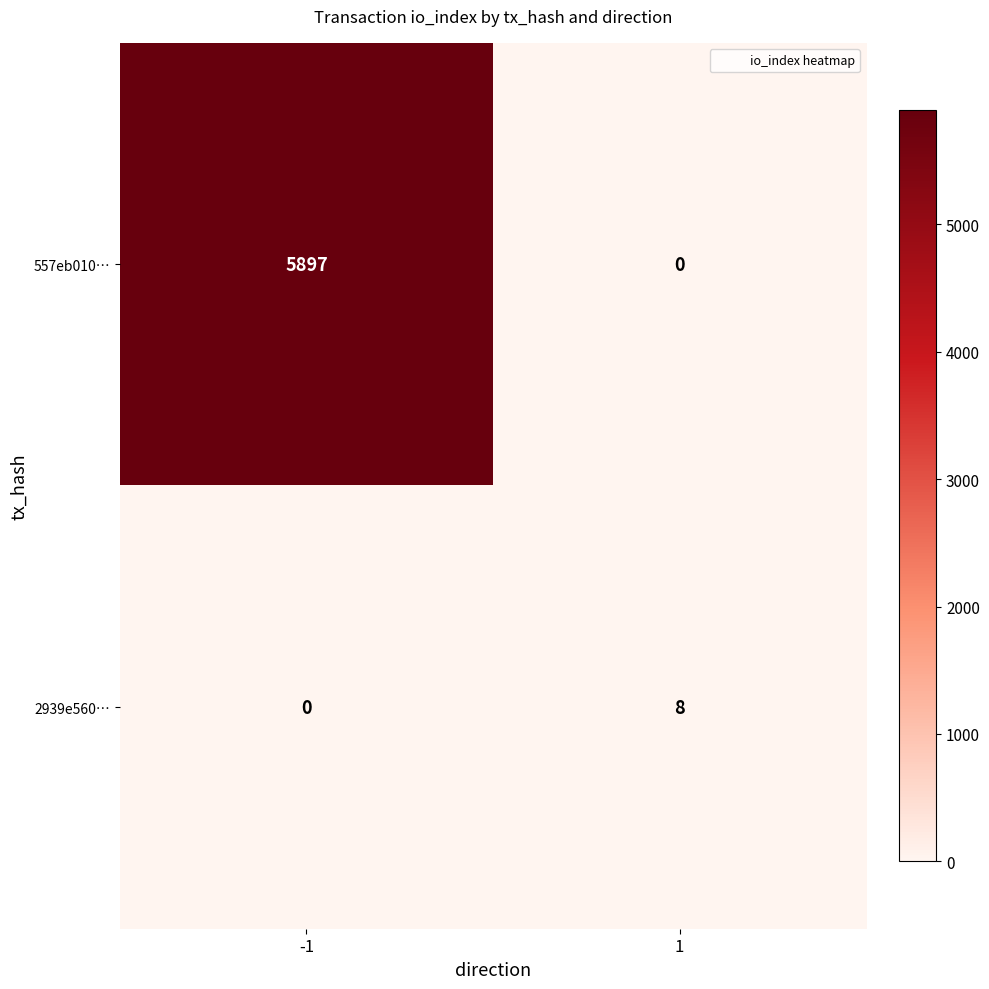

Which series has the largest range (max minus min)?

557eb010…